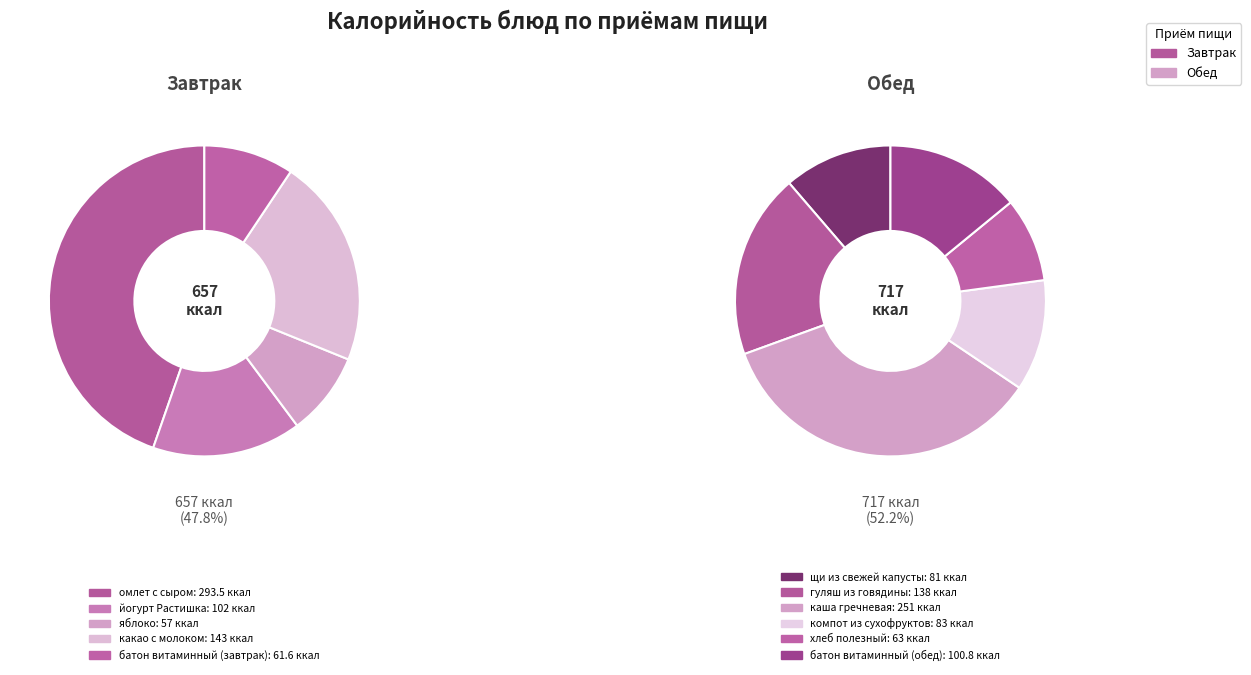

Which slice is the largest?

омлет с сыром